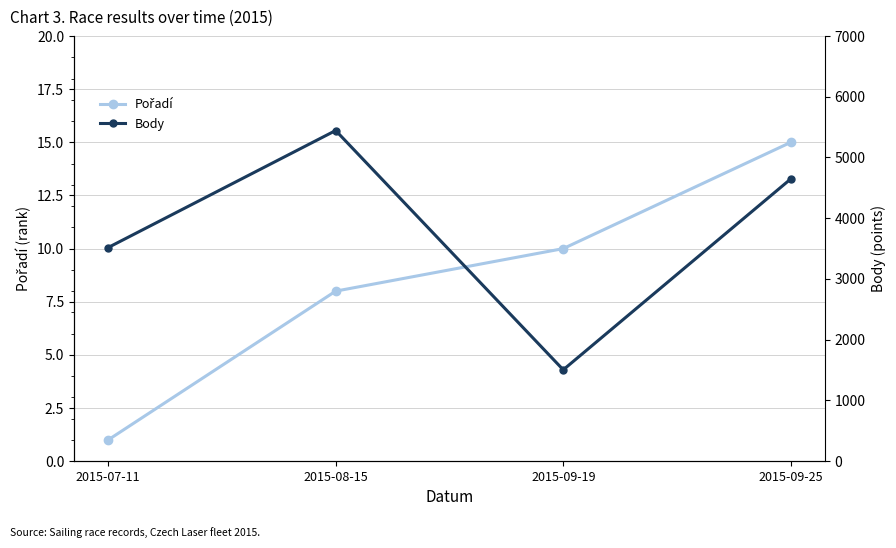

What is the label of the 2nd point from the left?

2015-08-15